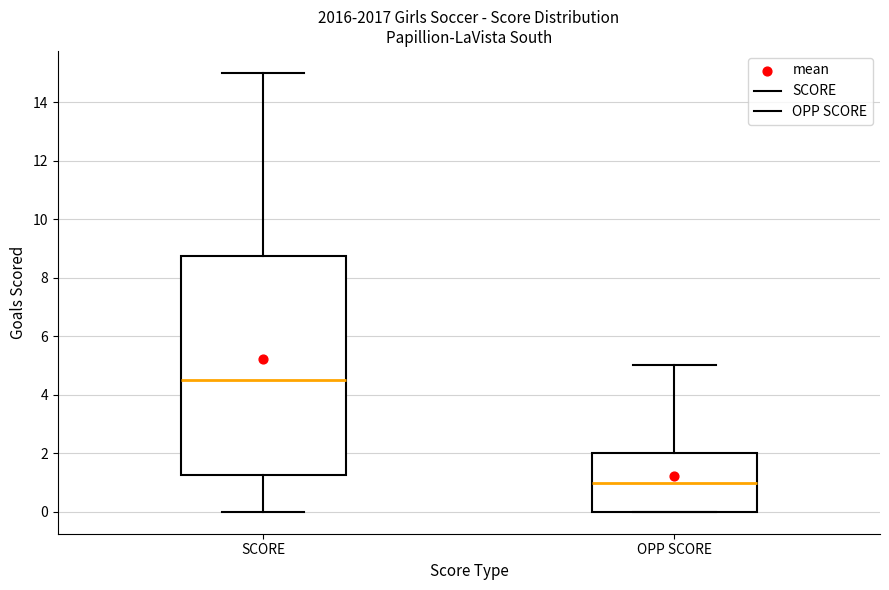

Which box is the tallest, from its lower edge to its upper edge?

SCORE